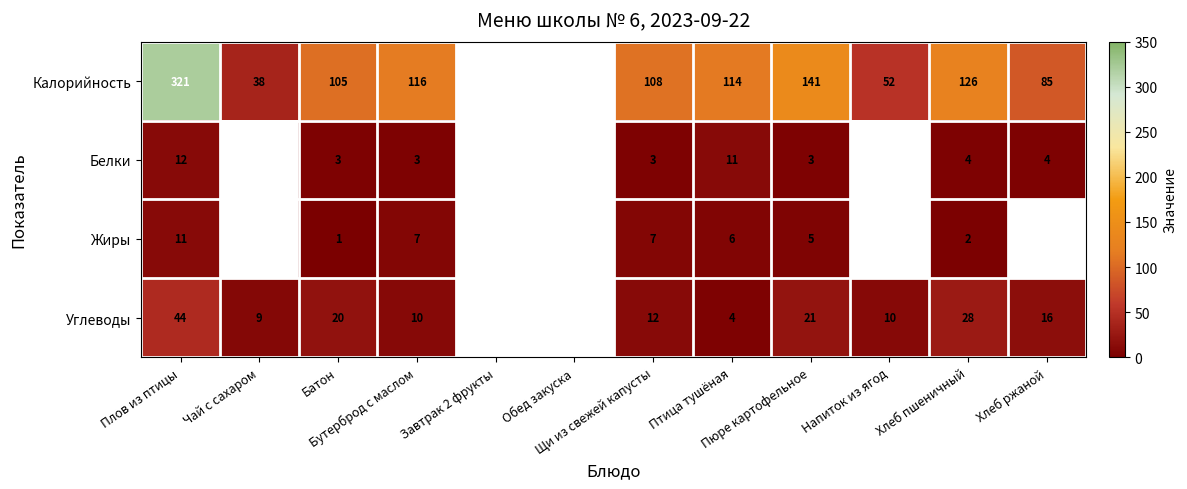

Rank the series by their average value, from highest to lowest.

Калорийность, Белки, Жиры, Углеводы